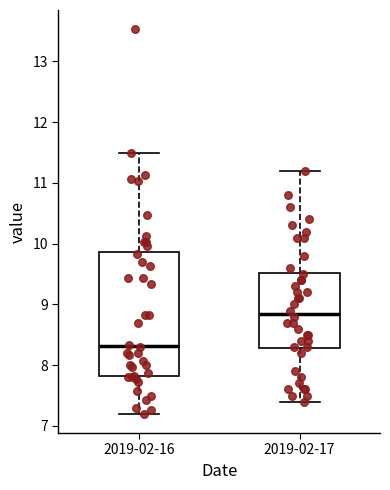

Where is the lower edge of the box for 2019-02-16 on the y-axis? The values are not printed on the chart, so give them approximately, as read against the axis.

7.8